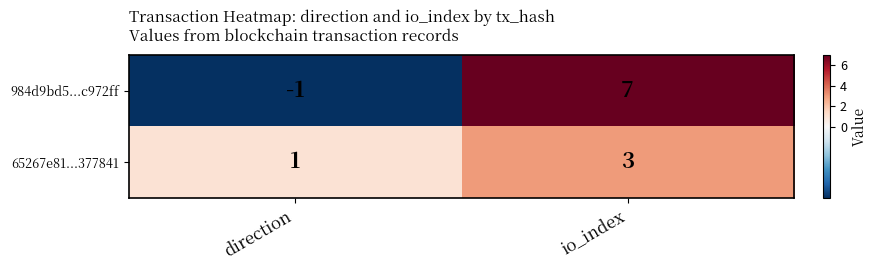

List the series in order of their peak value, lowest first.

65267e81...377841, 984d9bd5...c972ff